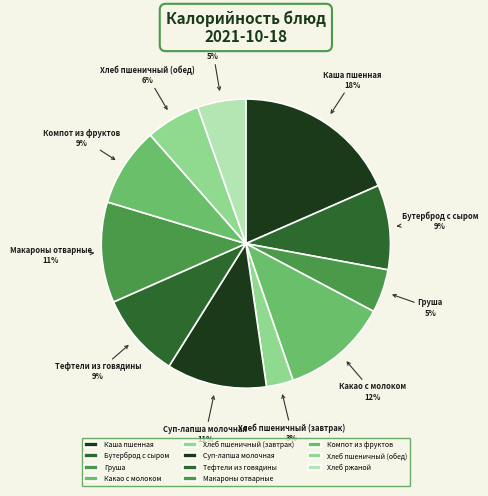

What is the smallest slice in the pie chart?

Хлеб пшеничный (завтрак)